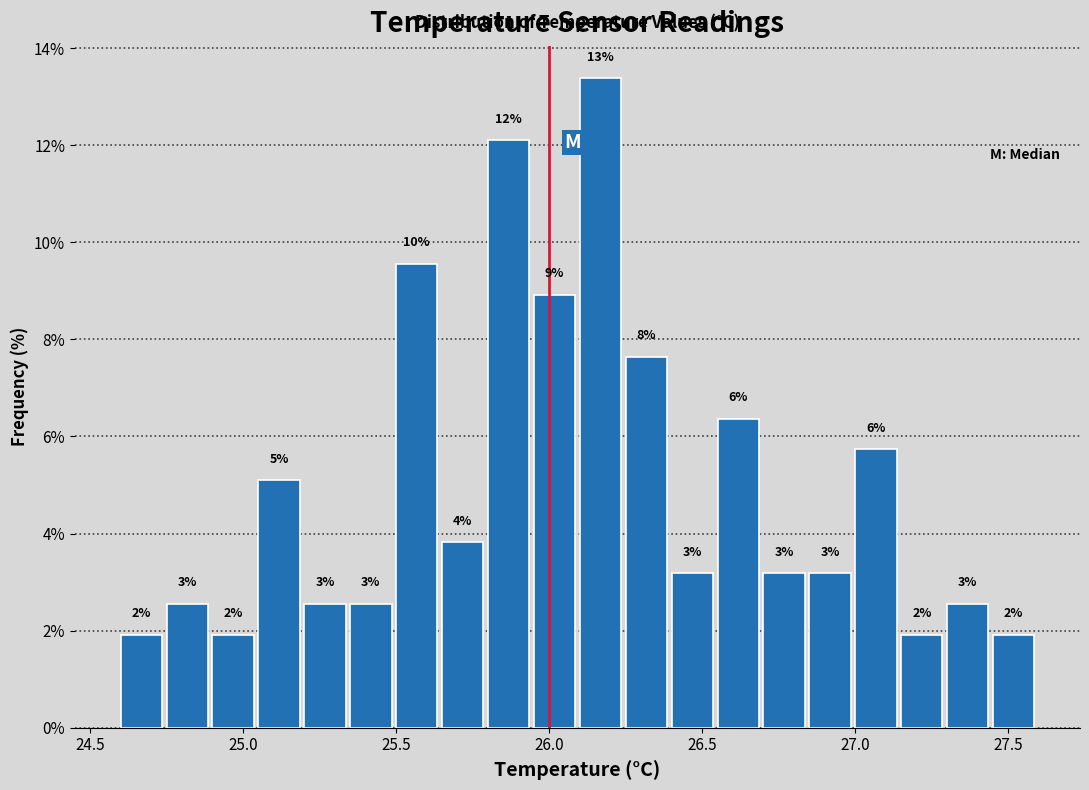

Read against the x-axis, roughly where is the centre of the tallest bar?

26.15